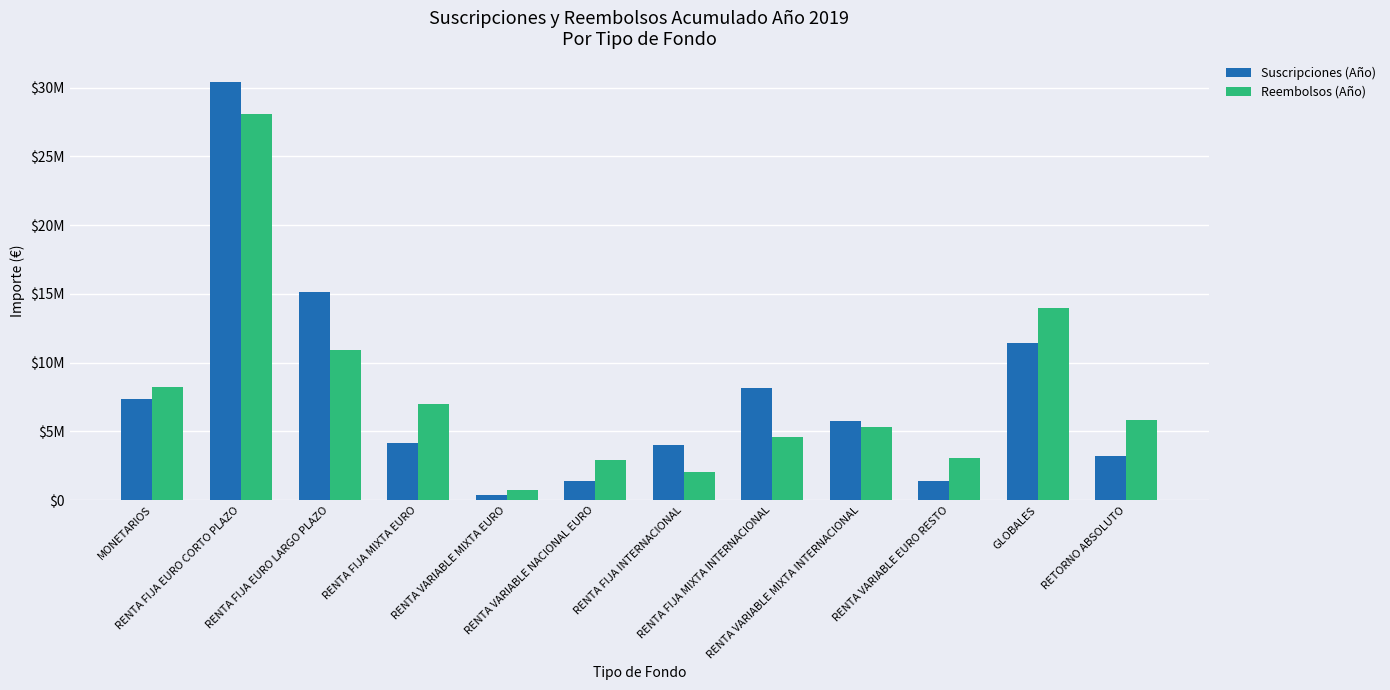

At which category is the sum across all series the highest?

RENTA FIJA EURO CORTO PLAZO